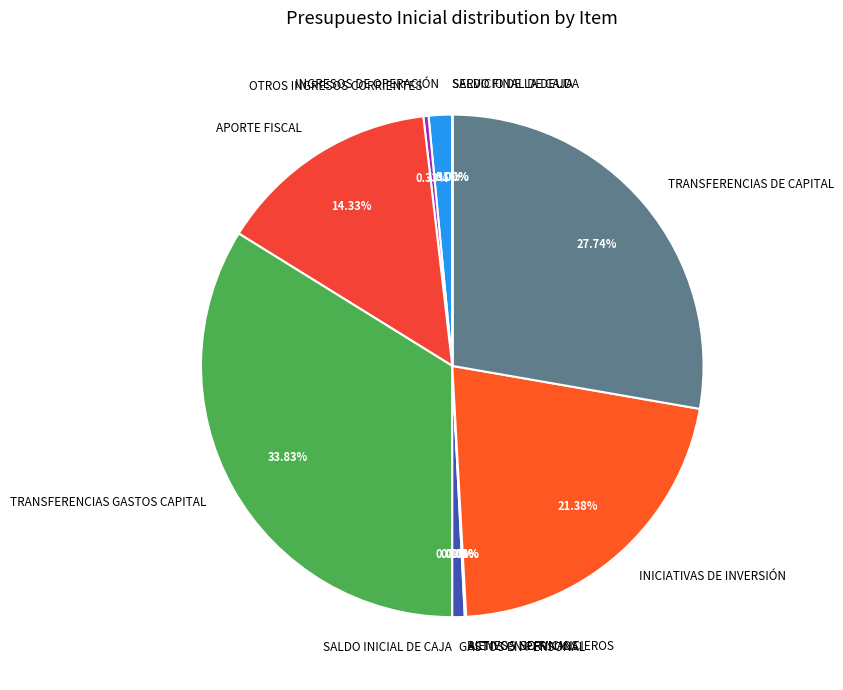

To the nearest percent, what is the difference between the largest and smallest slice percentages?

34%